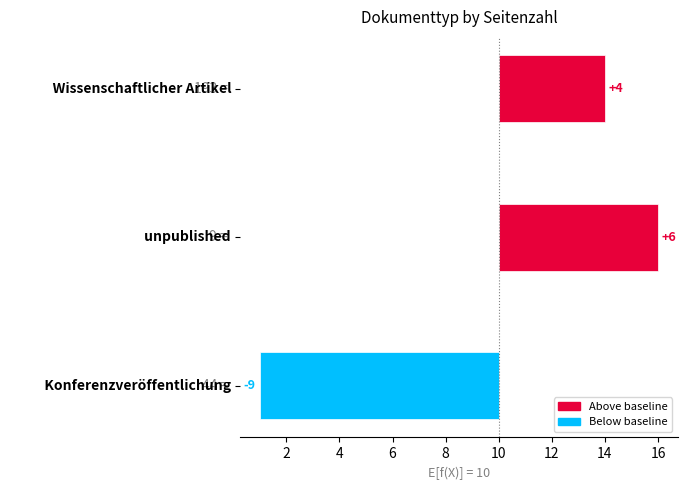

What is the greatest value displayed?

6